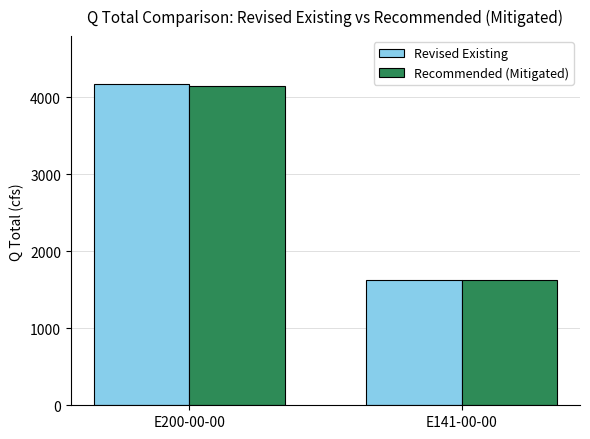

List the labels in order of Recommended (Mitigated) value, largest first.

E200-00-00, E141-00-00